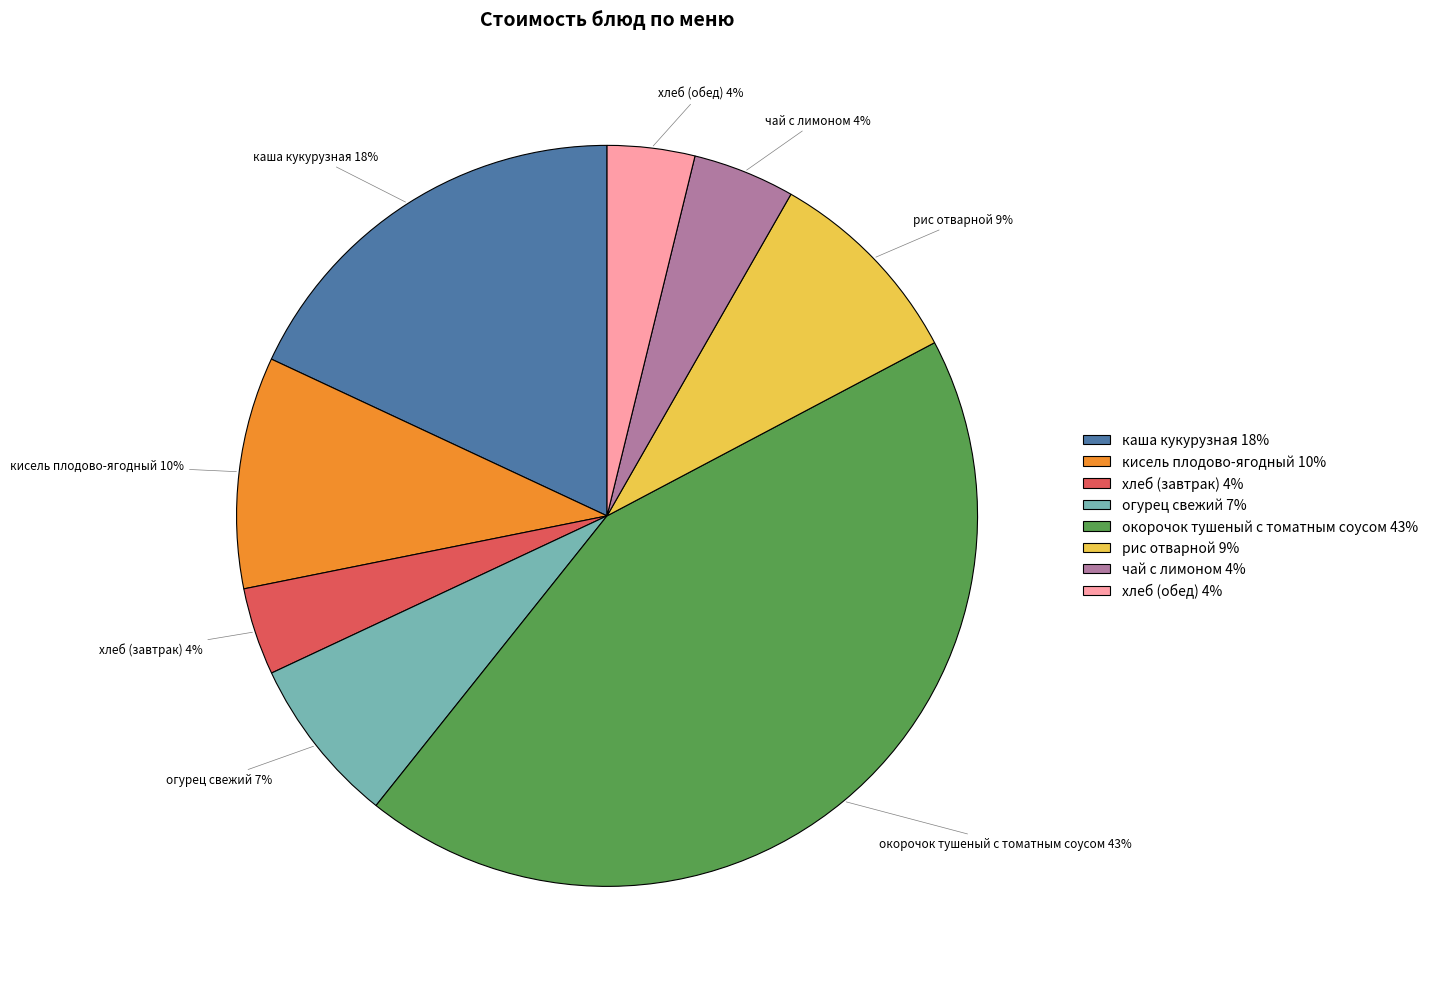

Which slice is the largest?

окорочок тушеный с томатным соусом